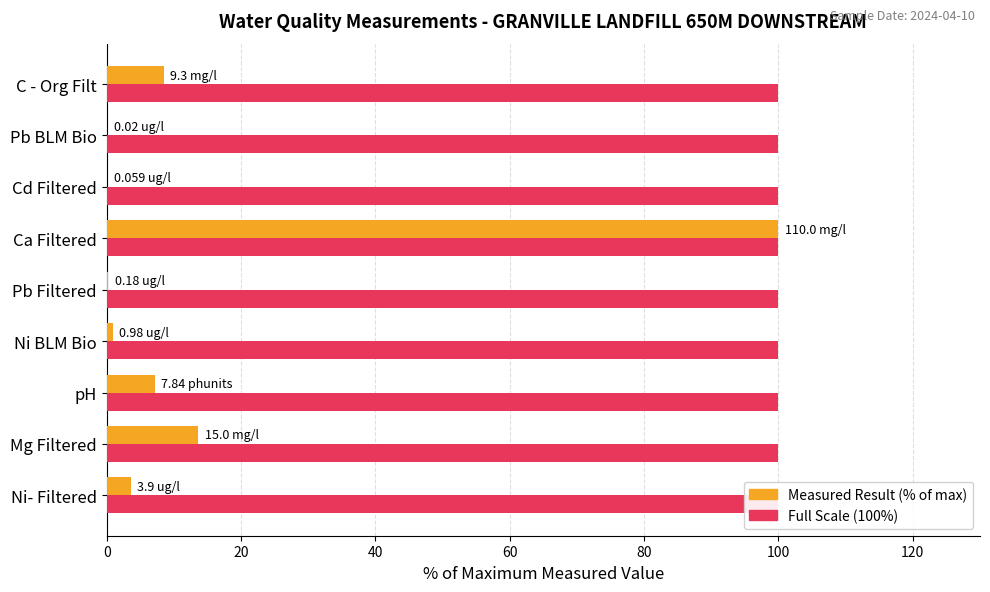

How many bars are there in each group?

2